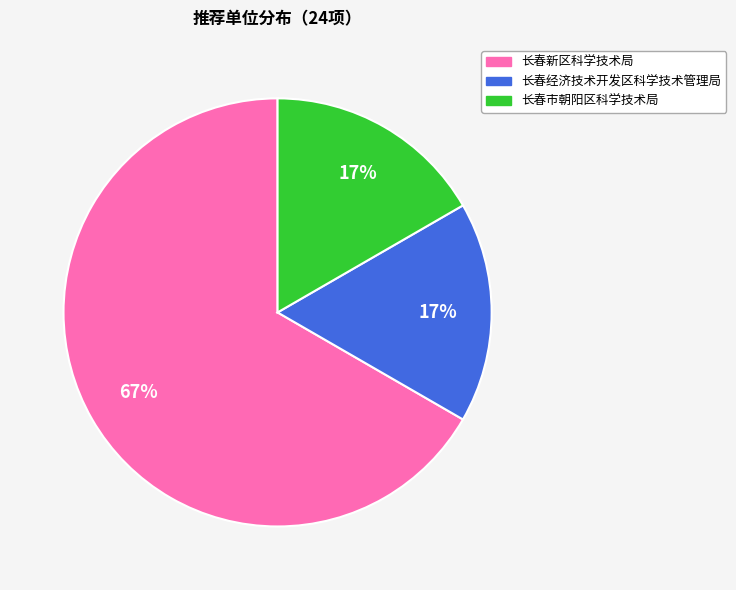

How many segments does this pie chart have?

3